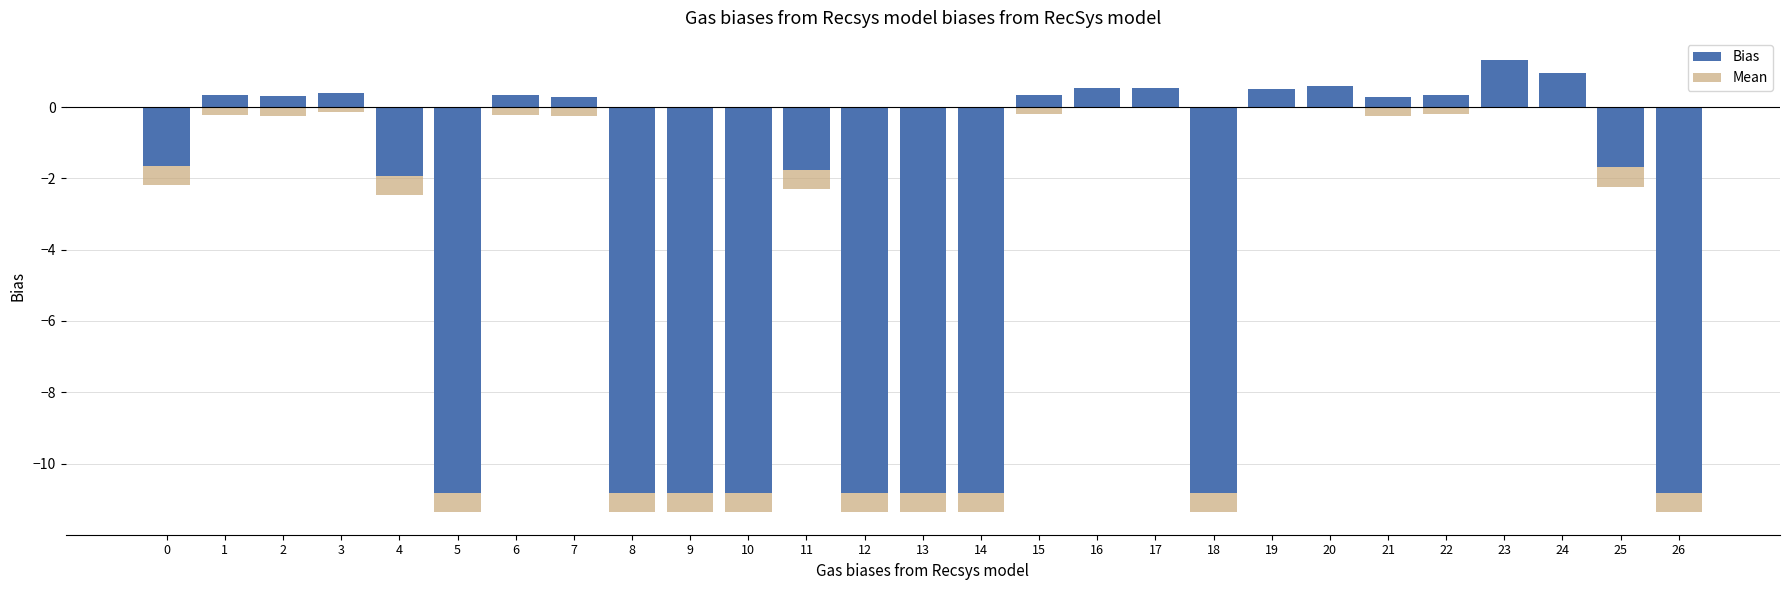

How many values in Bias are below zero?

13